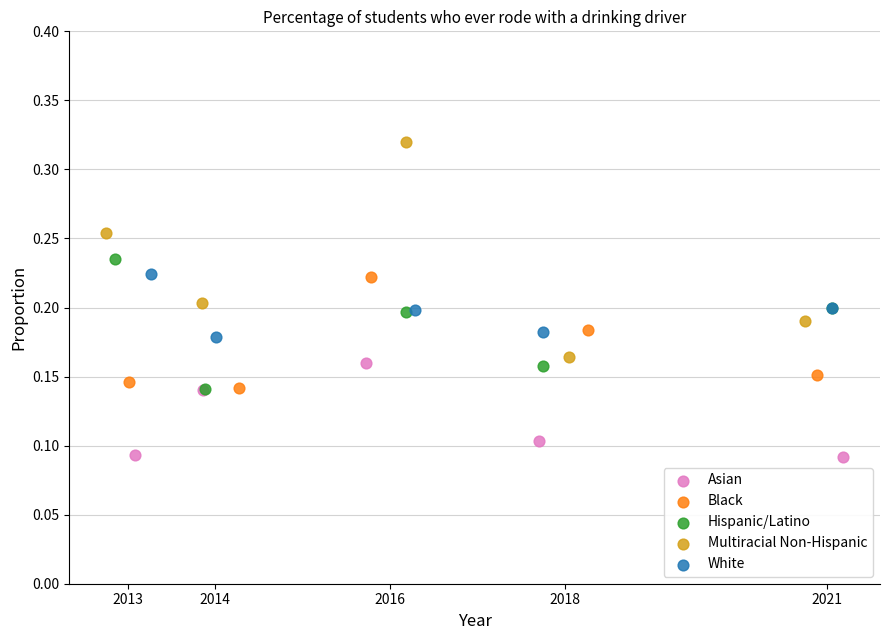

Which series reaches the minimum Y coordinate?

Asian